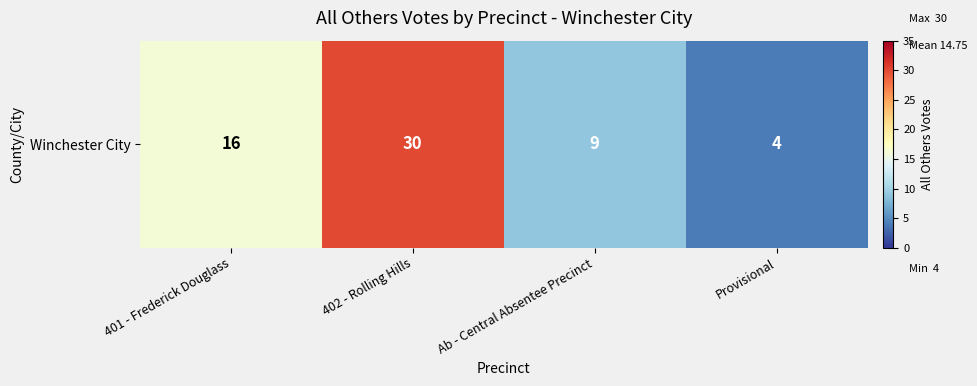

The value at Ab - Central Absentee Precinct is 9. True or false?

True